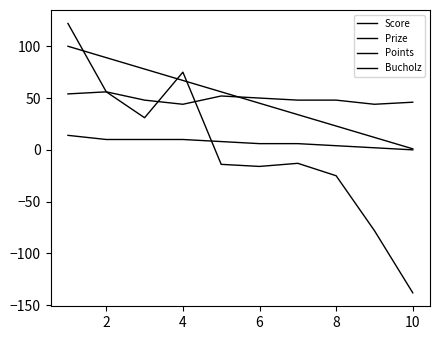

Does the chart display data point markers on the line(s)?

No